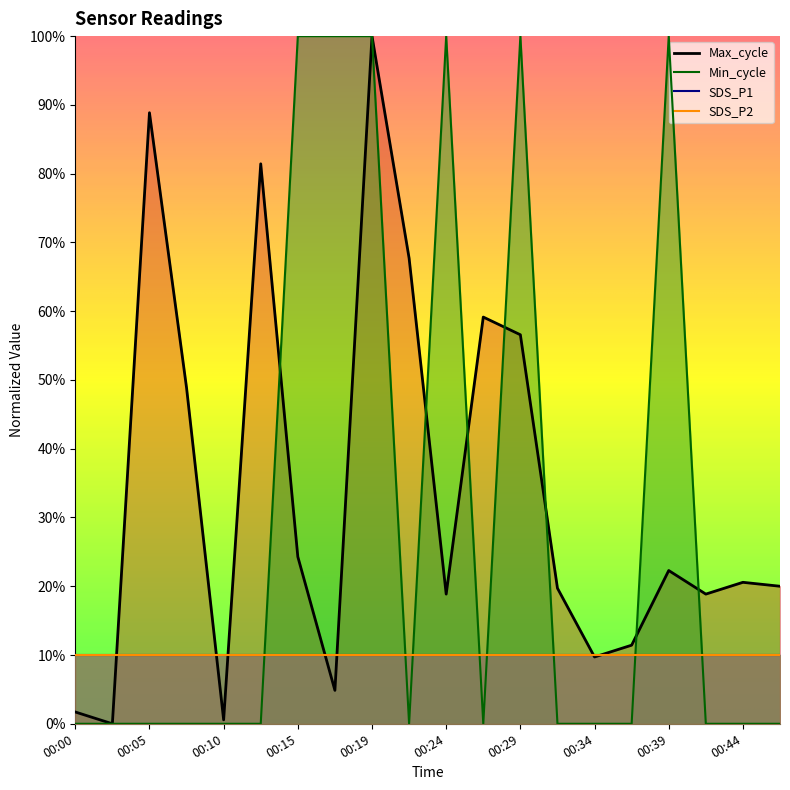

Where is the first local maximum for Max_cycle?

00:05